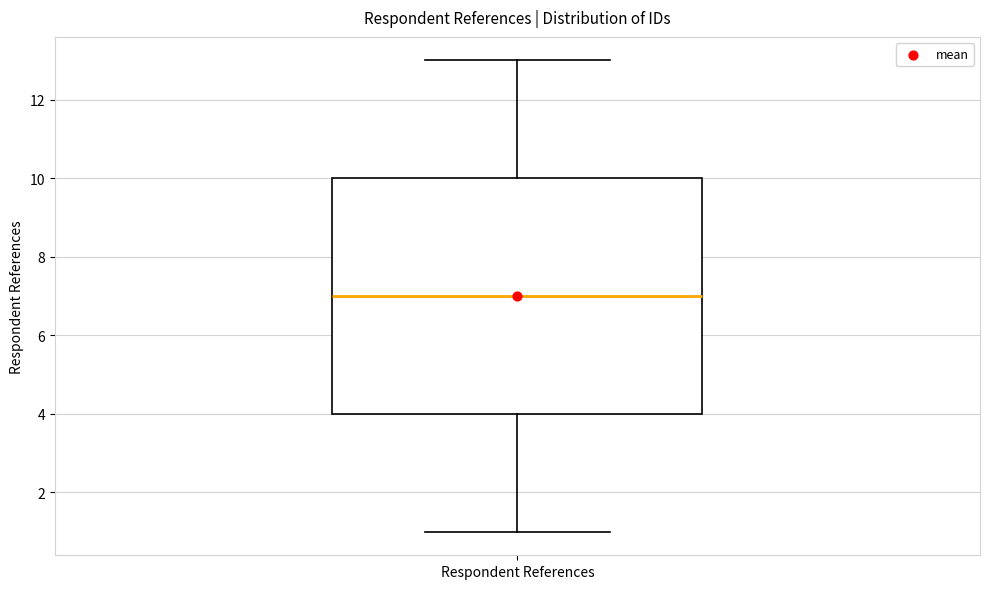

Where does the median line of the box for Respondent References sit on the y-axis? The values are not printed on the chart, so give them approximately, as read against the axis.

7